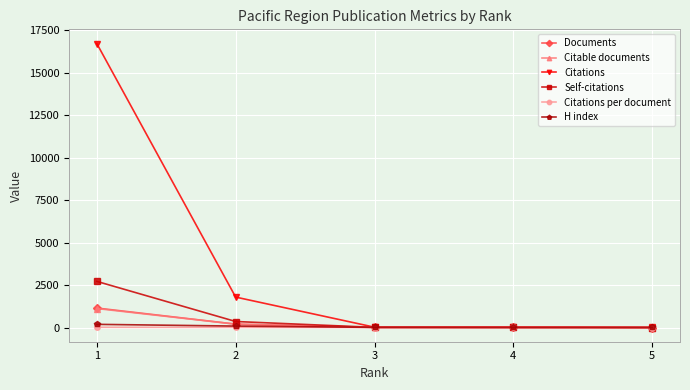

Between 2 and 4, which series saw the biggest shift?

Citations